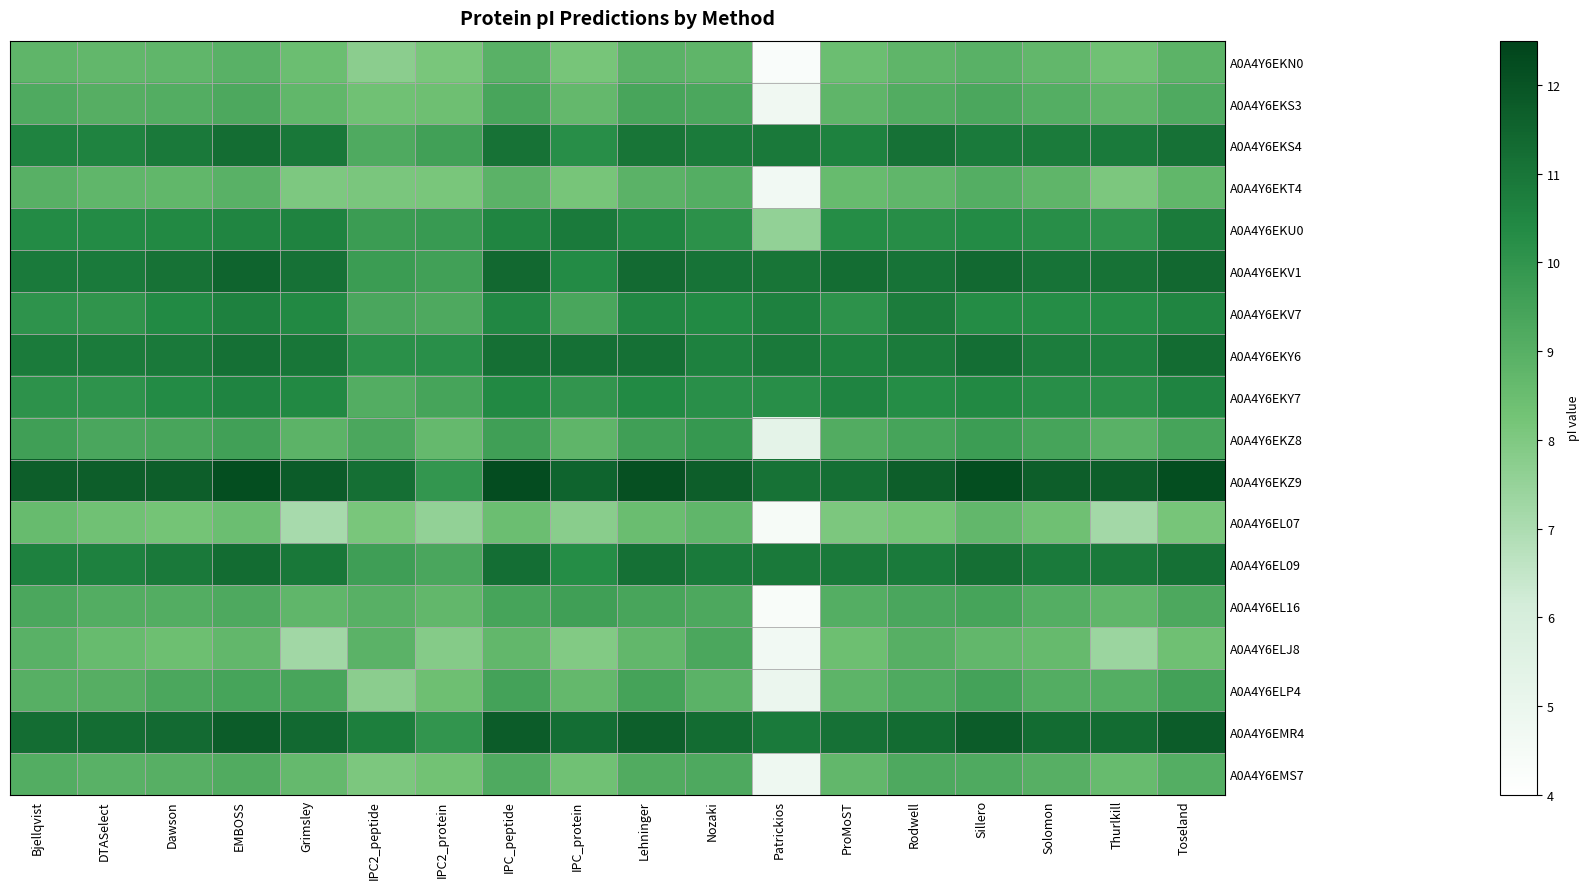

Rank the series at Patrickios from highest to lowest value.

A0A4Y6EKZ9, A0A4Y6EKV1, A0A4Y6EKS4, A0A4Y6EKY6, A0A4Y6EL09, A0A4Y6EMR4, A0A4Y6EKV7, A0A4Y6EKY7, A0A4Y6EKU0, A0A4Y6EKZ8, A0A4Y6ELP4, A0A4Y6EMS7, A0A4Y6EKS3, A0A4Y6EKT4, A0A4Y6ELJ8, A0A4Y6EL07, A0A4Y6EL16, A0A4Y6EKN0